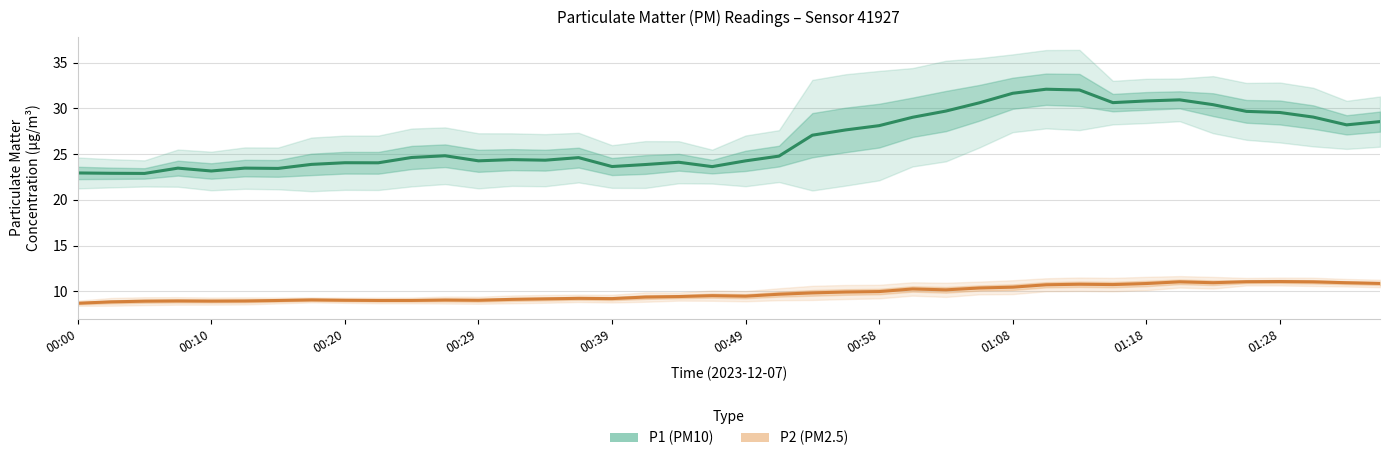

In P2, how many points are higher than both neighbors (excluding endpoints)?

9